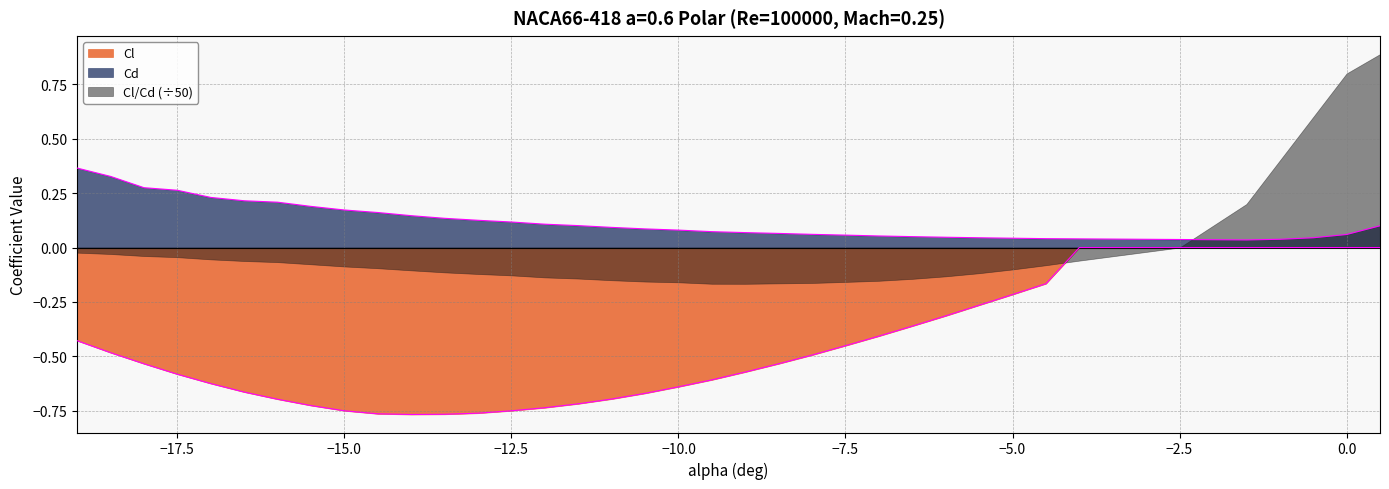

True or false: Cl and Cd cross at least once.

False